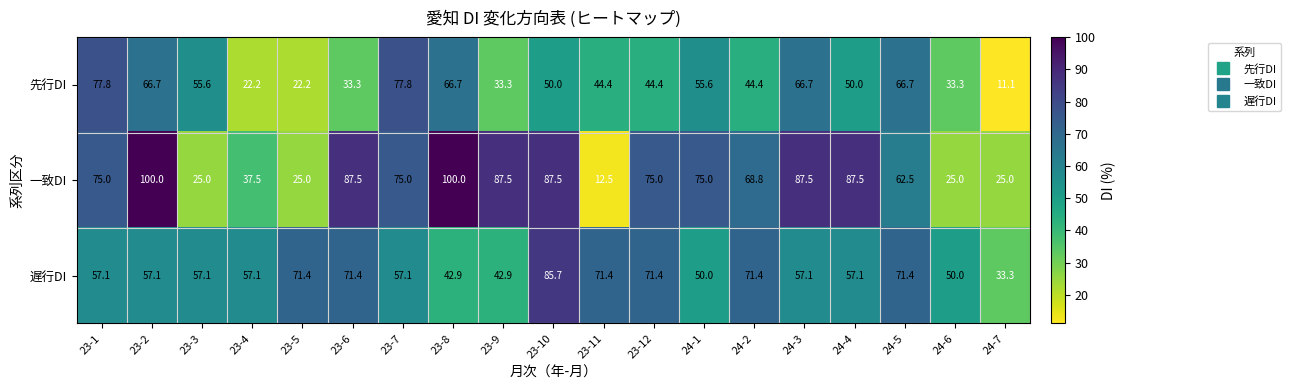

The value of 先行DI at 23-9 is 33.3. True or false?

True